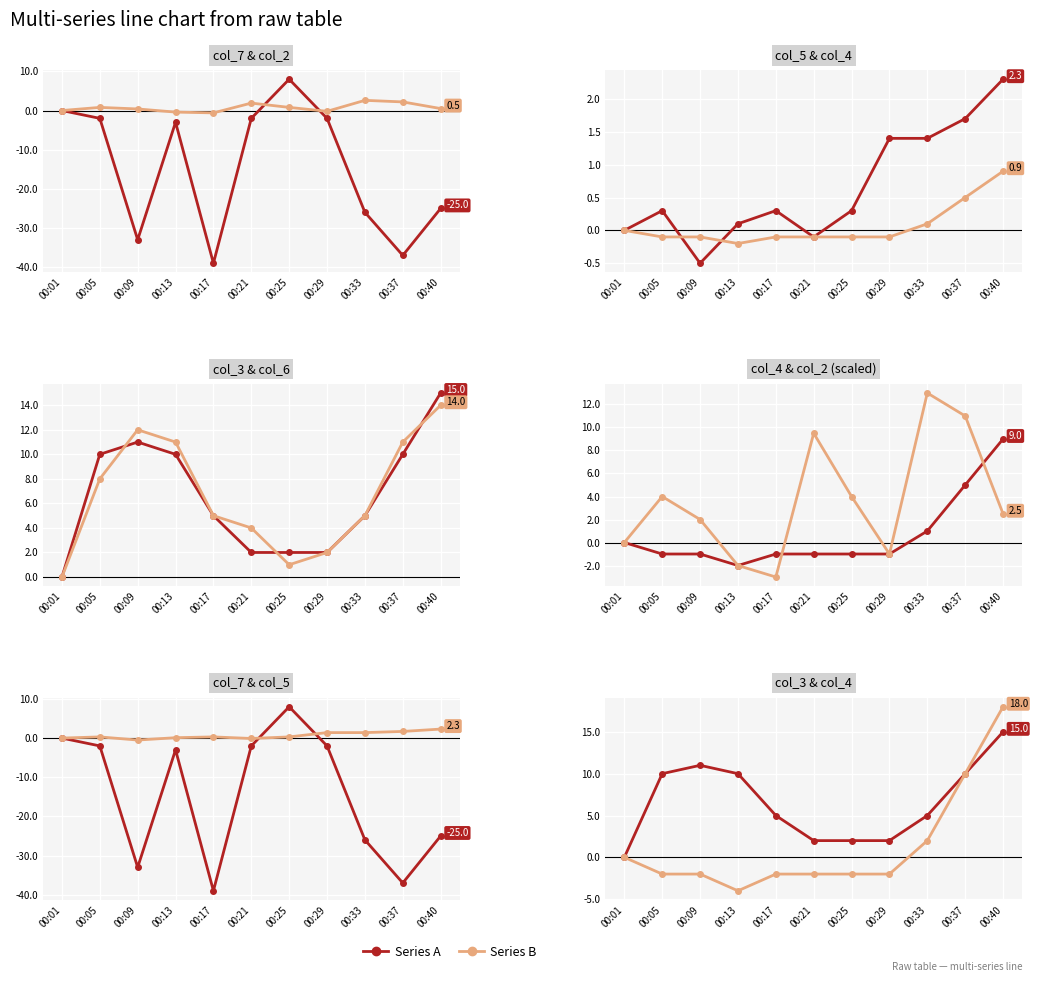

Between 00:05 and 00:40, which is larger?

00:40